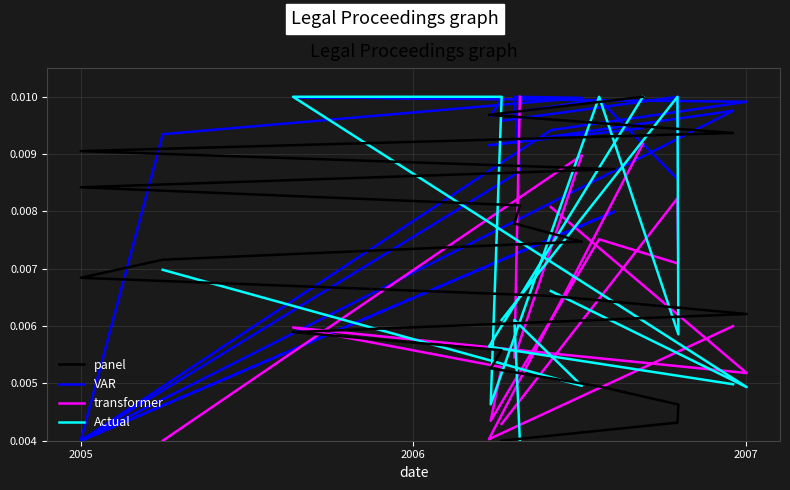

True or false: VAR has a value of 0.0 at 2007.

False